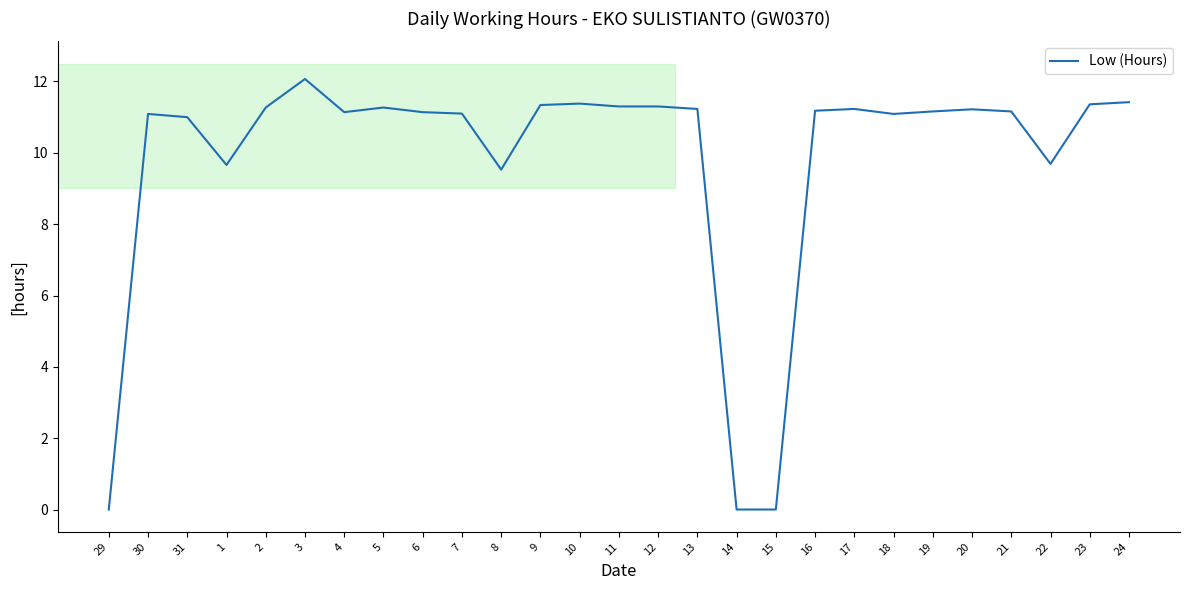

True or false: the data shows 5.3 at 18.

False